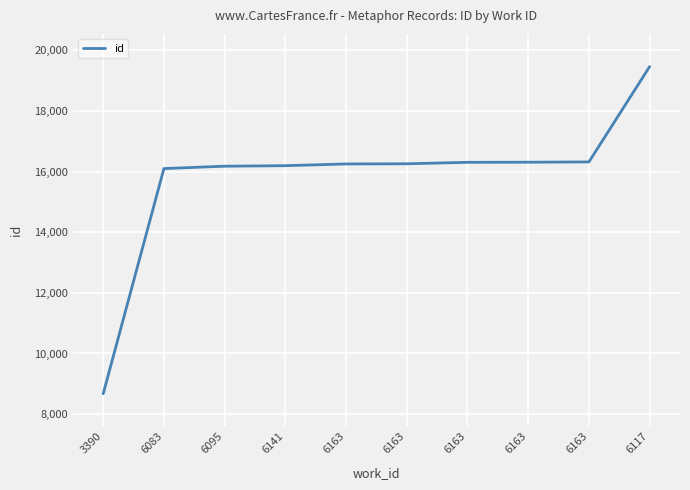

How many lines are shown in the chart?

1